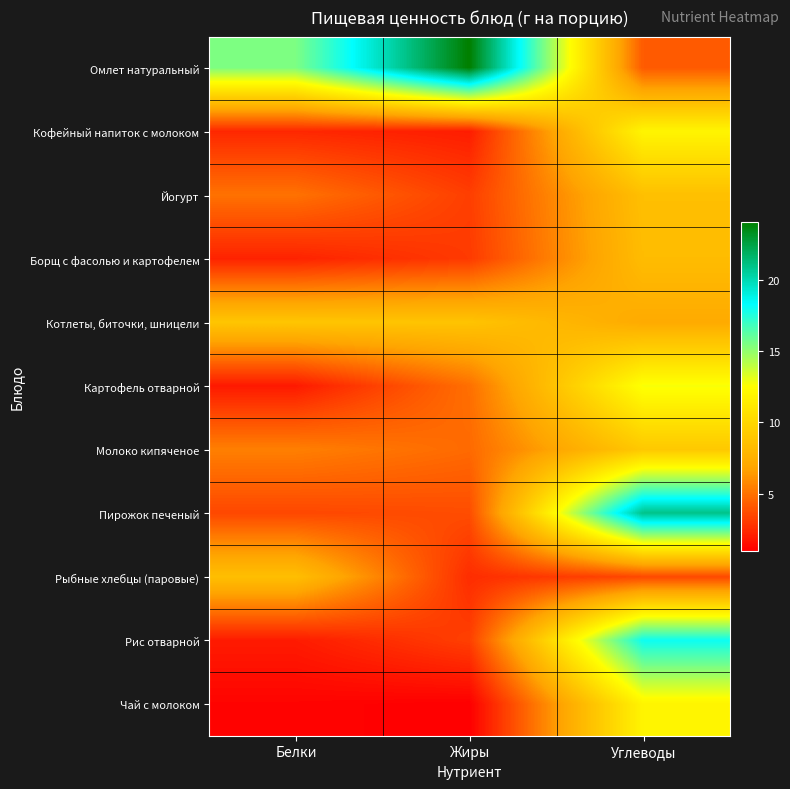

What is the smallest value displayed?

1.0